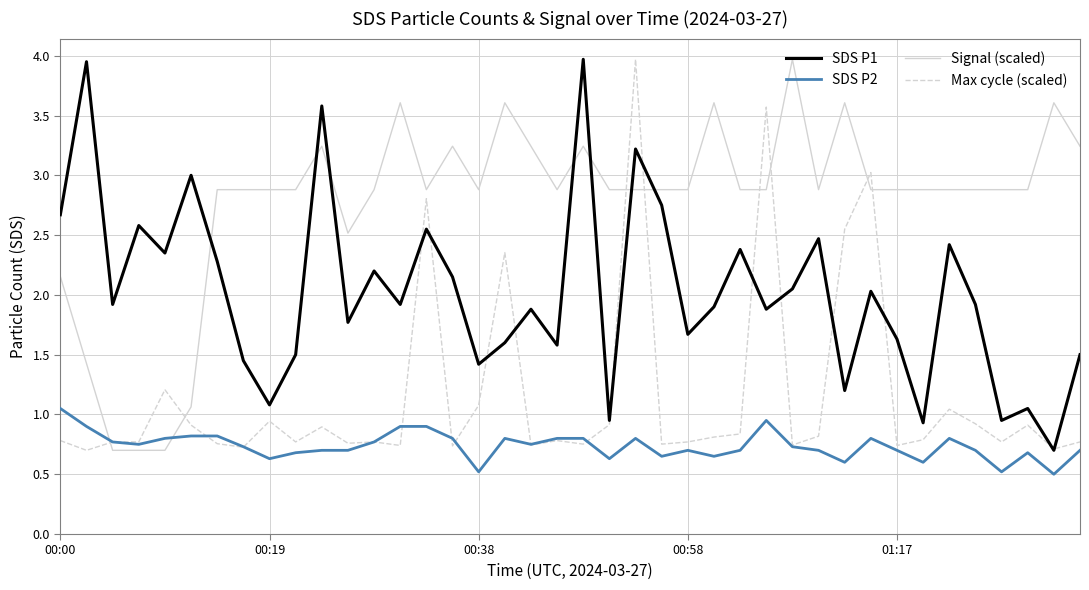

What is the minimum value for SDS P2?

0.5